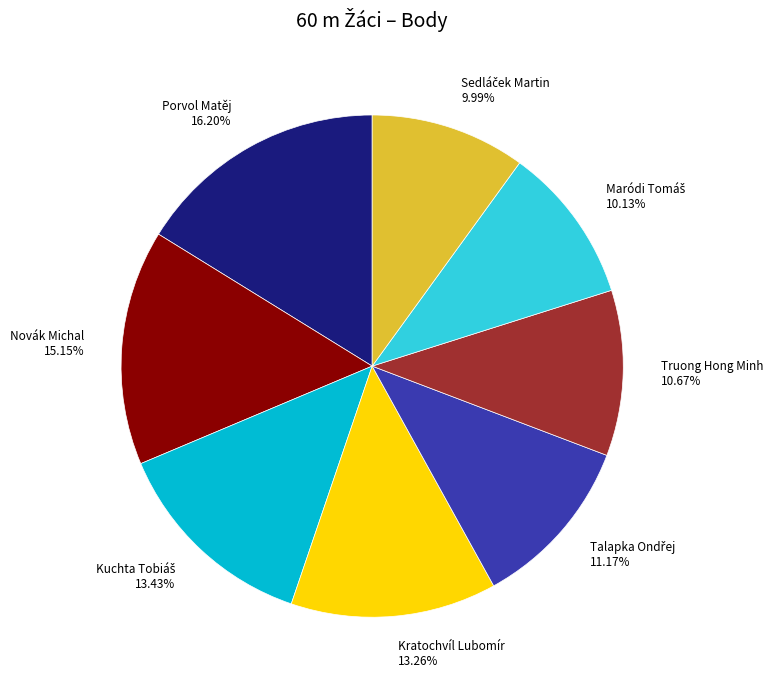

To the nearest percent, what is the difference between the largest and smallest slice percentages?

6%